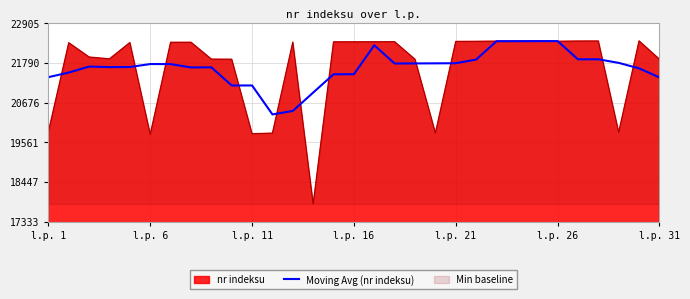

What is the lowest value of the Moving Avg (nr indeksu) series?

20342.4